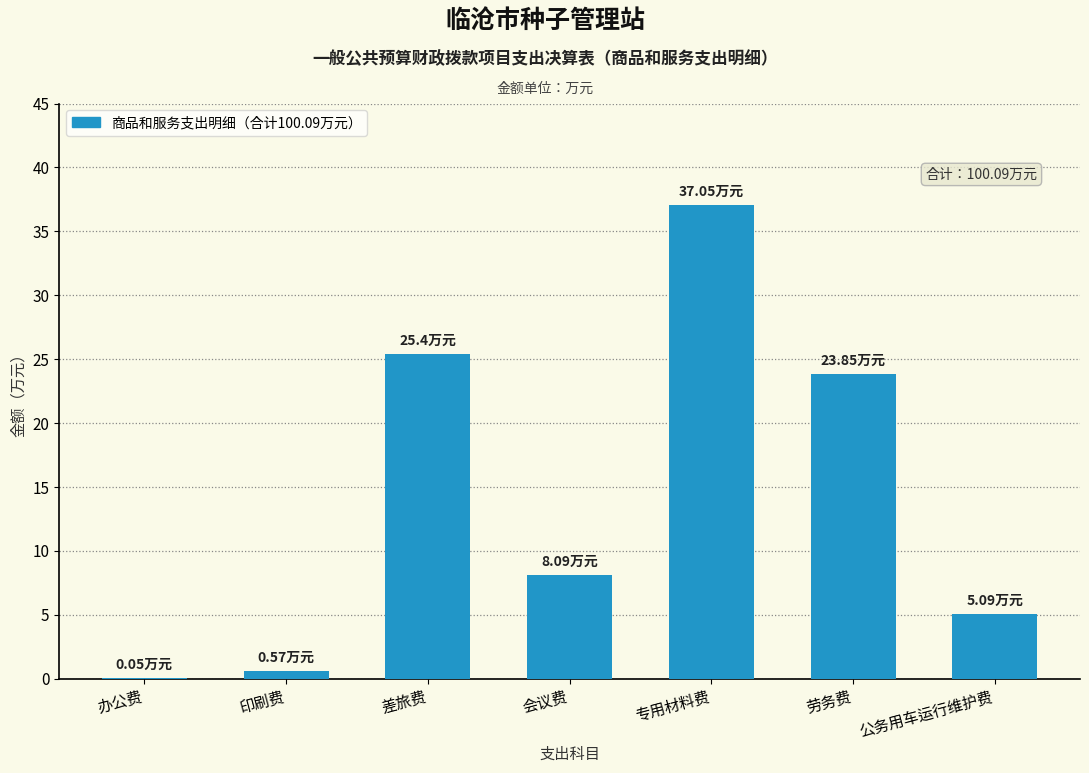

Between 专用材料费 and 公务用车运行维护费, which is larger?

专用材料费